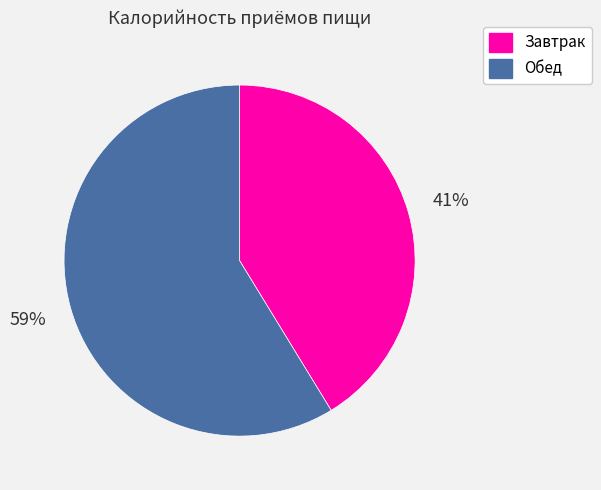

What is the majority slice?

Обед